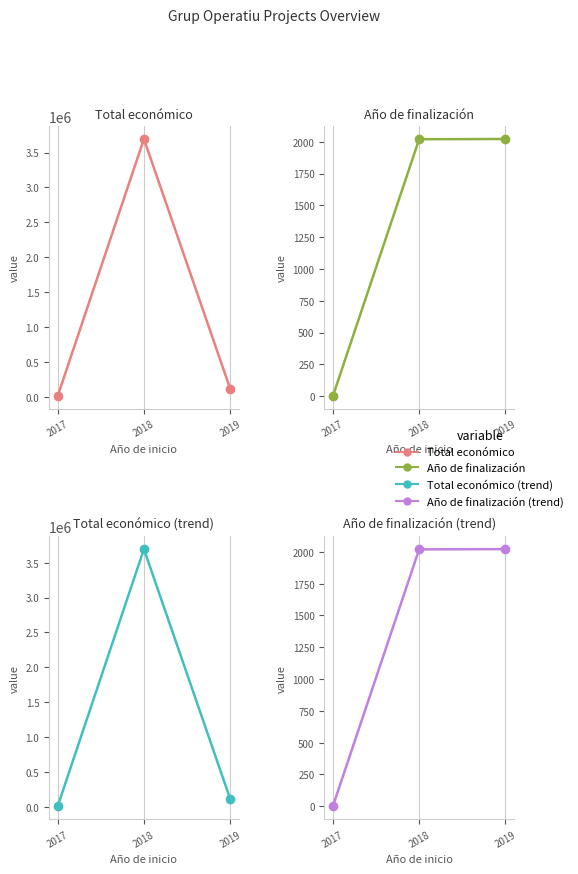

What is the difference between the maximum and second lowest values in the Total económico series?

3577814.5